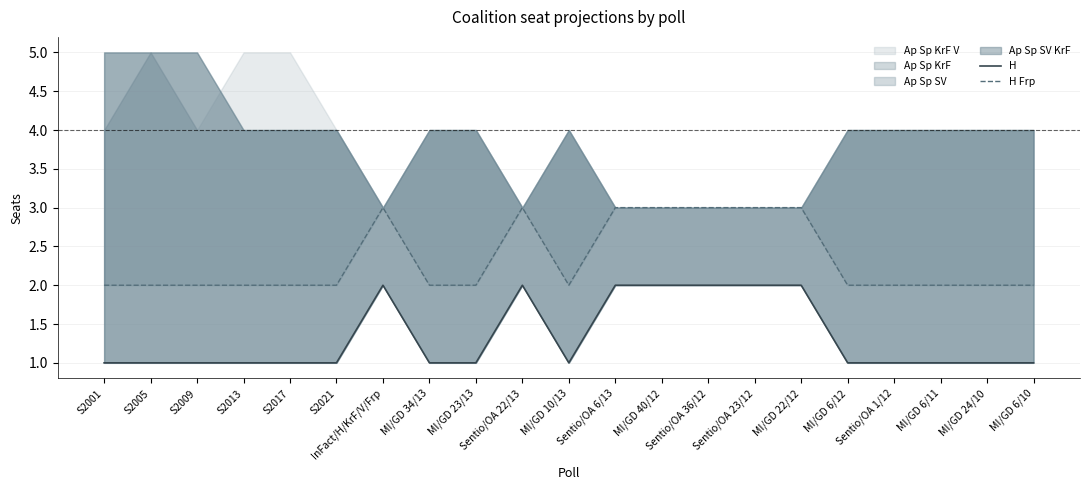

True or false: H and H Frp cross at least once.

False